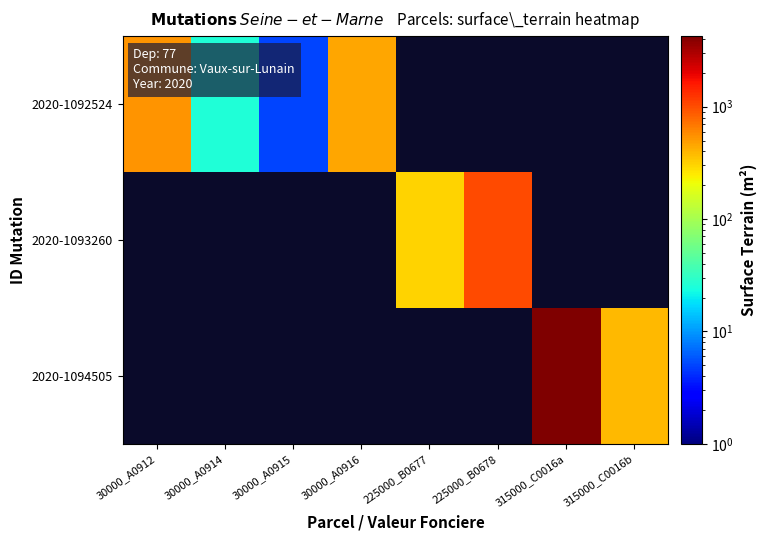

Which series has the widest spread of values?

2020-1092524